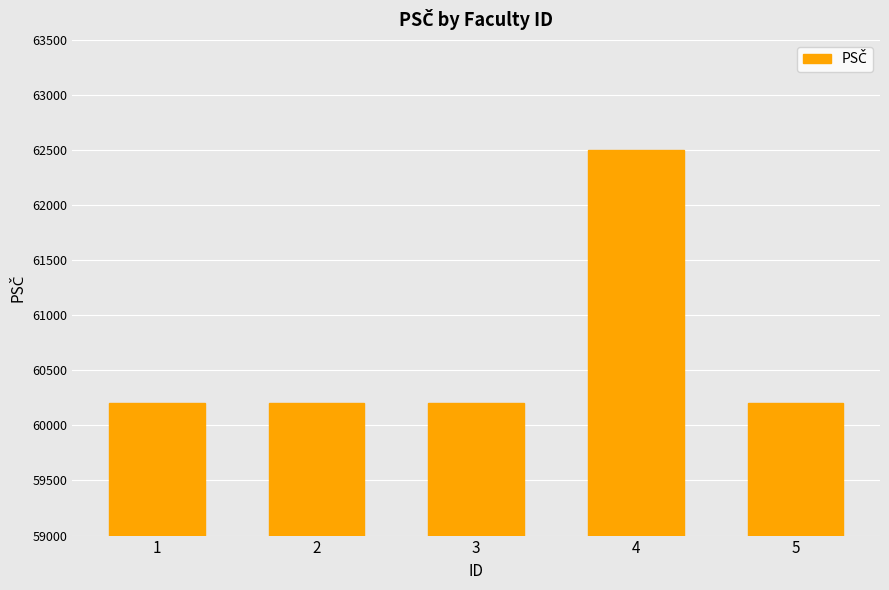

What is the value of the 3rd bar from the left?

60200